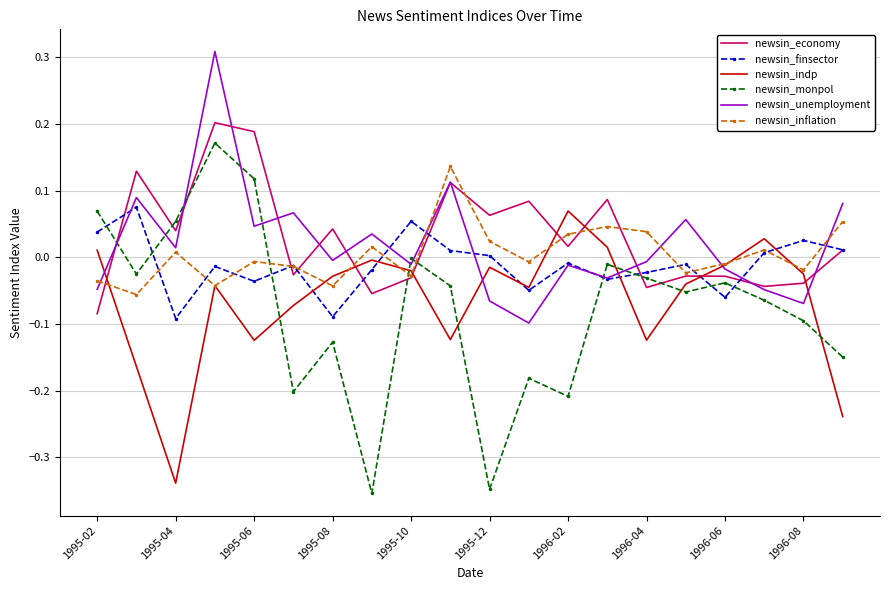

Which series has the largest range (max minus min)?

newsin_monpol